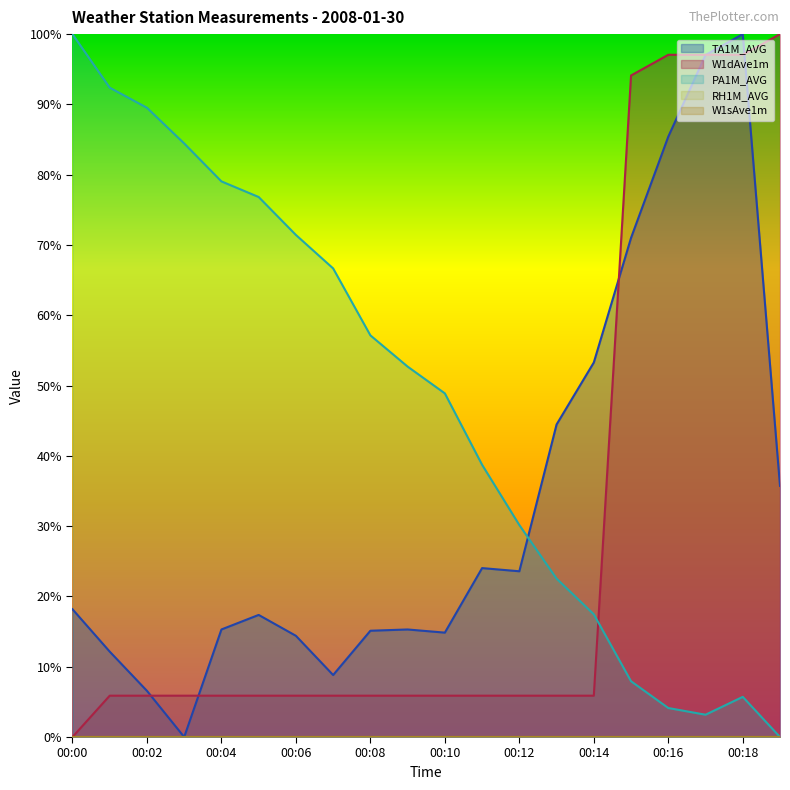

Which has a higher value, 00:14 or 00:00?

00:00